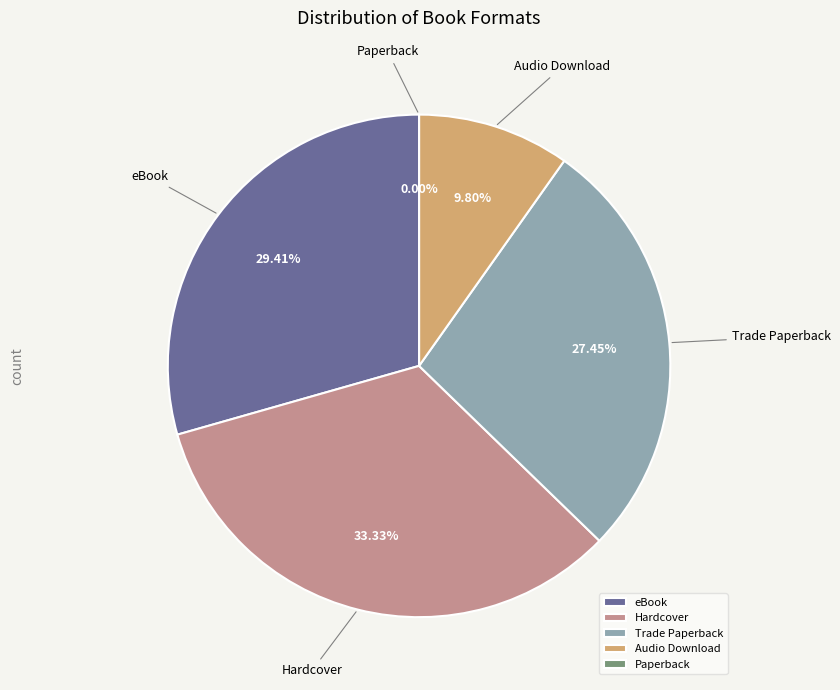

Does Trade Paperback represent more than half of the total?

No